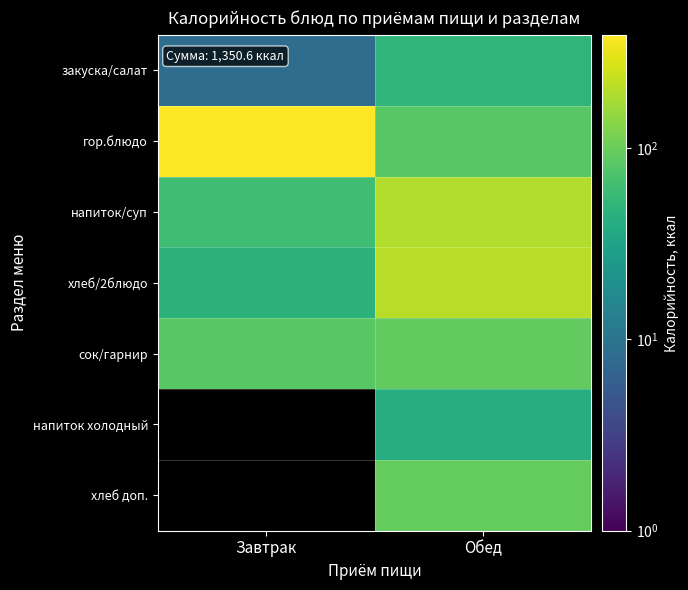

Is it true that хлеб доп. equals 165.5 at Обед?

False